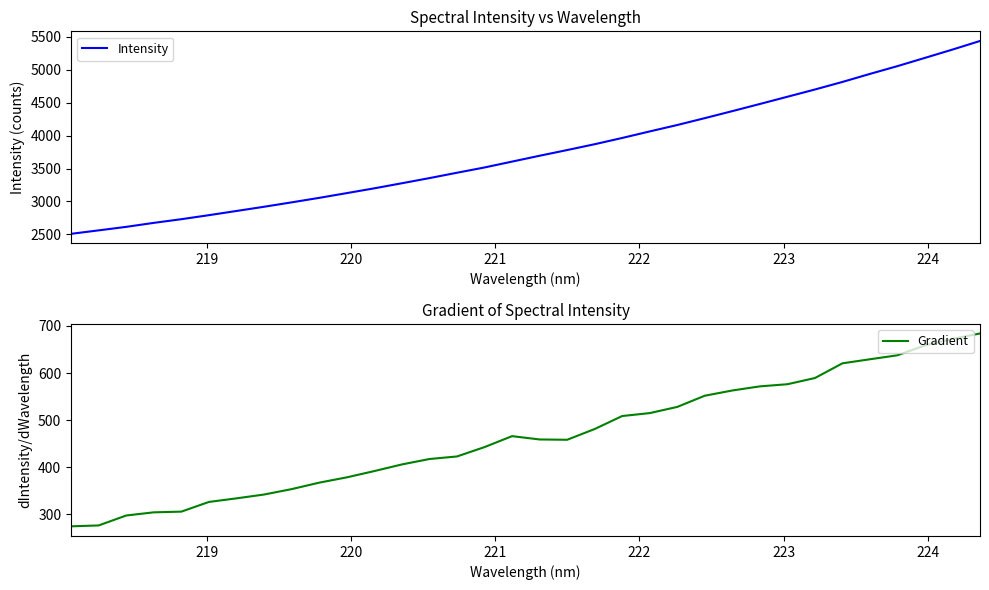

At how many categories does at least one series exceed 1569?

34